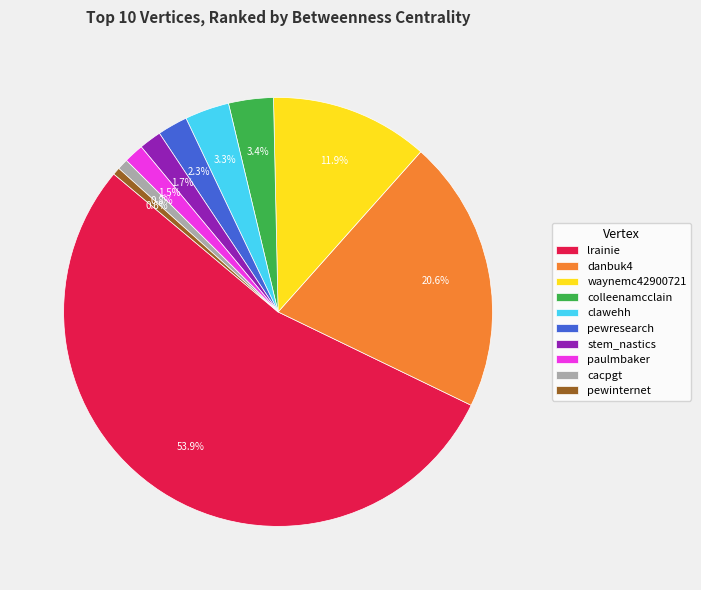

What portion of the pie excludes clawehh?

96.7%